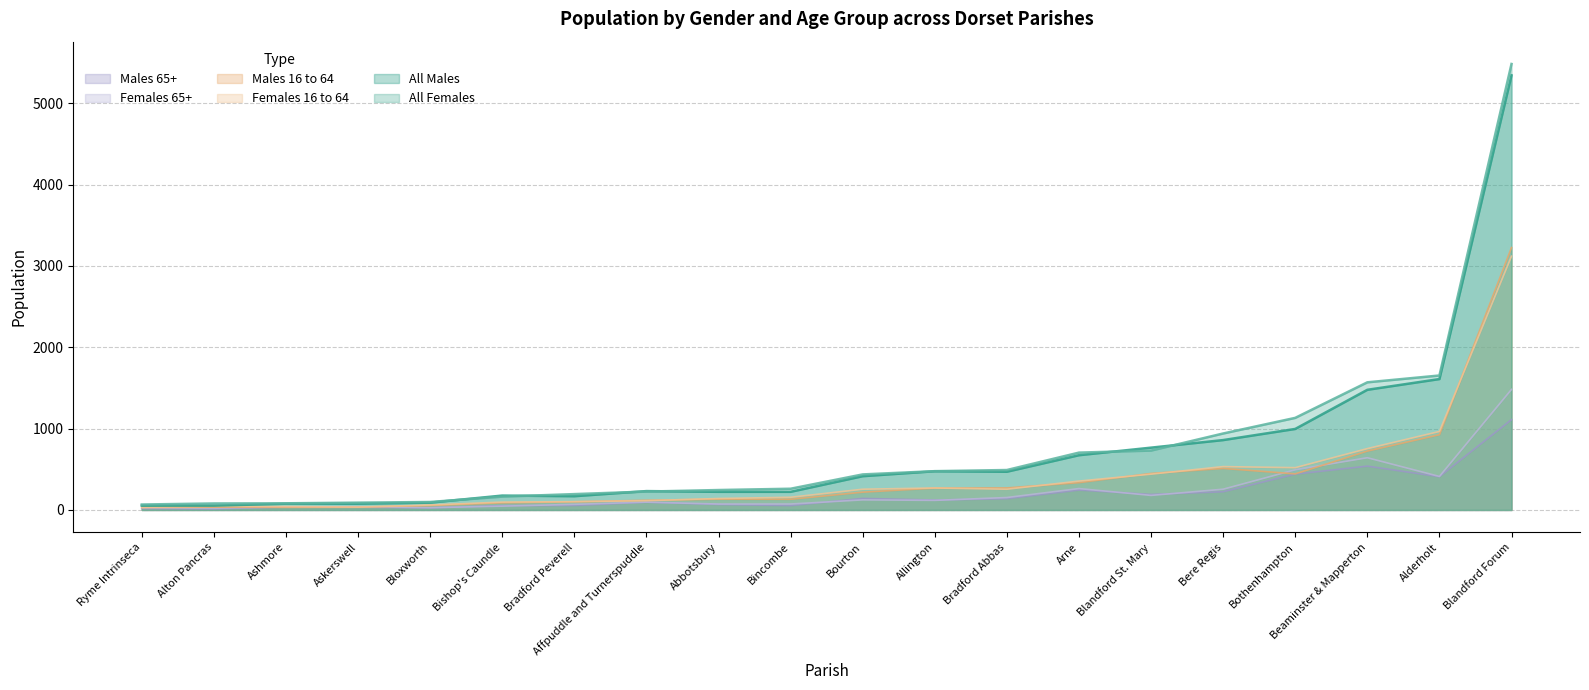

What is the greatest value displayed?

5482